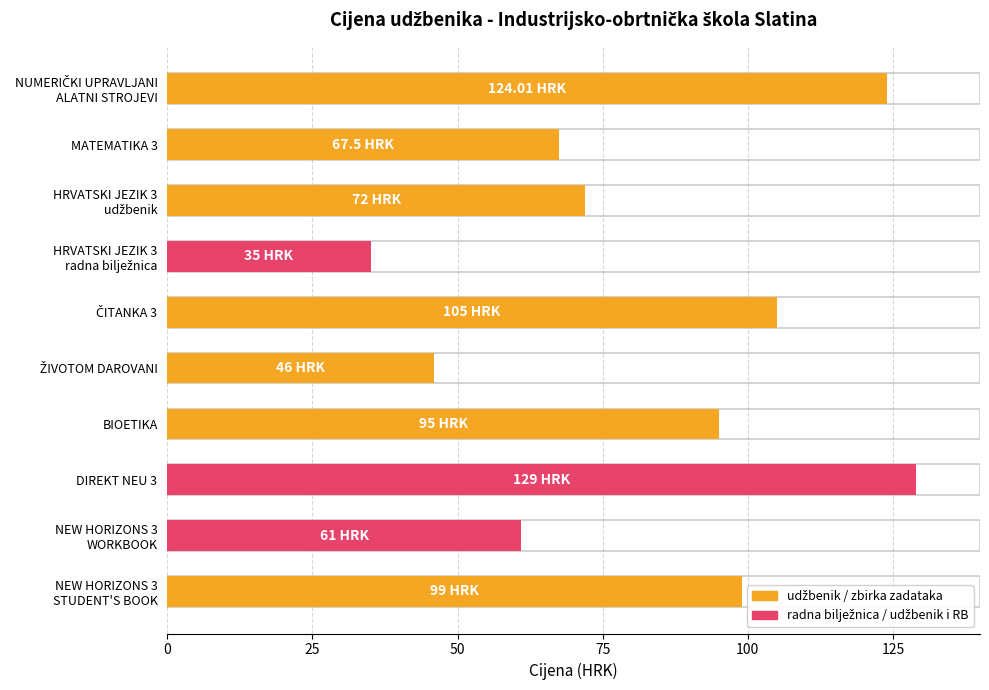

Is it true that the value at ČITANKA 3 is 39.8?

False